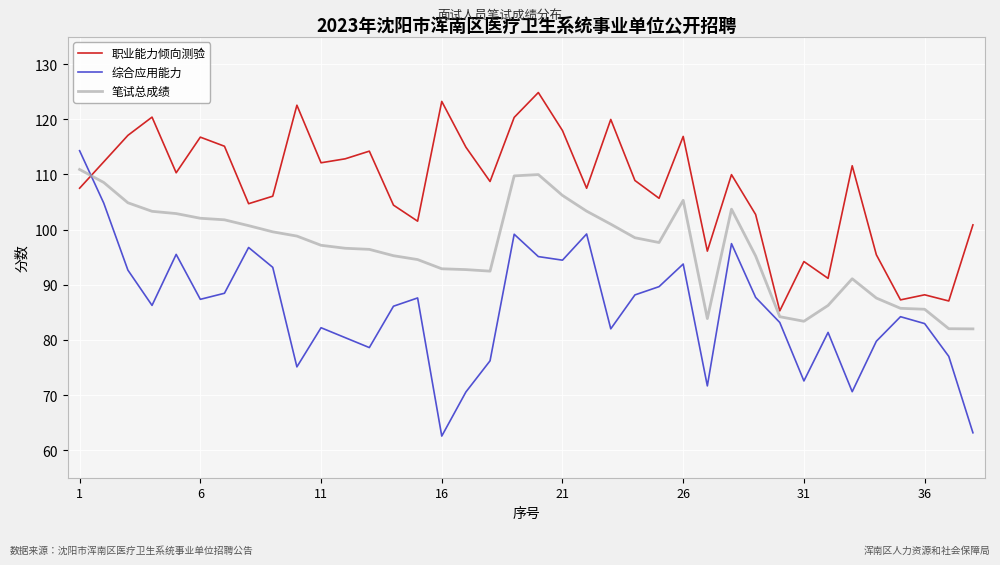

How many times do 综合应用能力 and 职业能力倾向测验 cross each other?

1